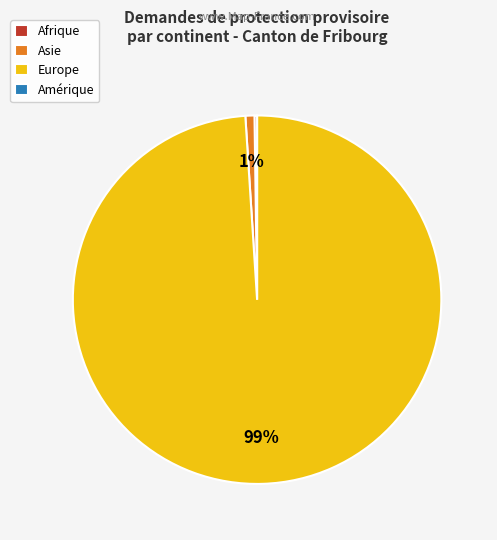

Which slice represents more than half of the pie?

Europe